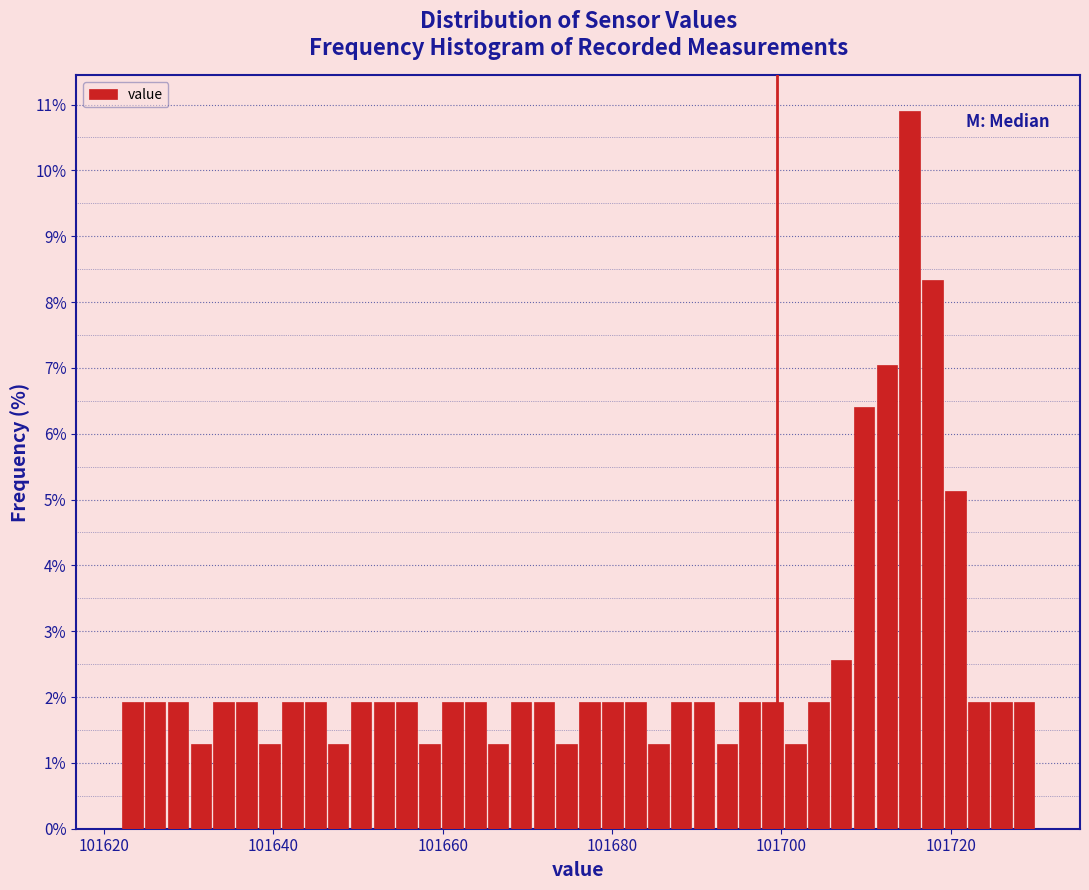

Around what value on the x-axis is the tallest bar? Give the approximate position of its centre, as read against the axis.

101716